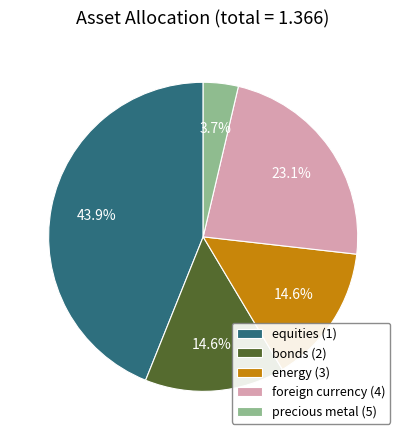

Which category has the biggest portion of the pie?

equities (1)